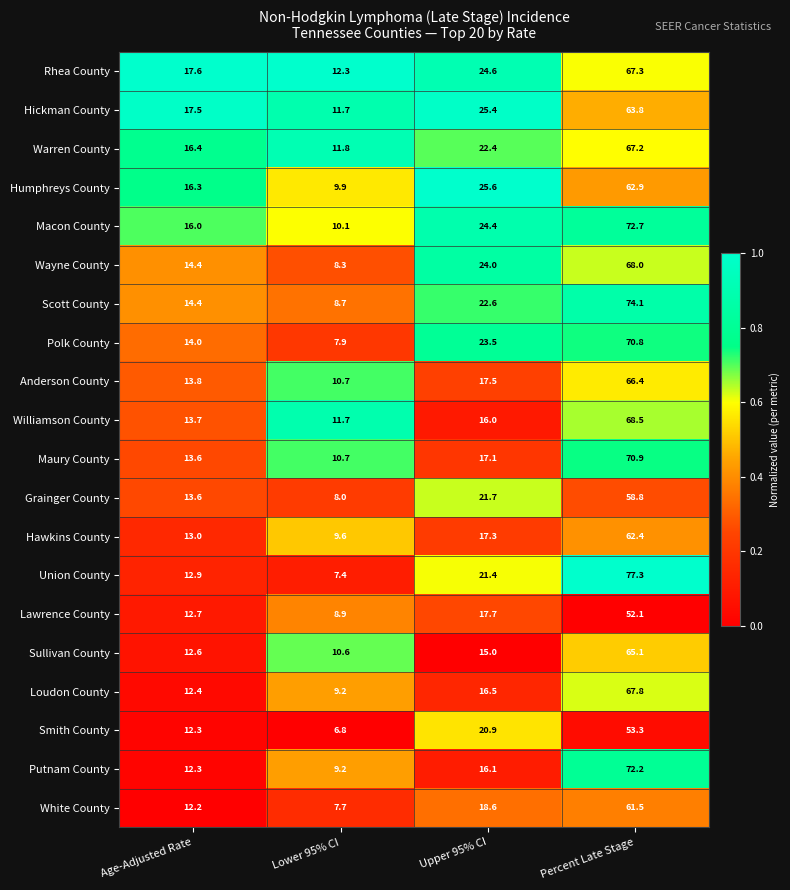

At Upper 95% CI, list the series in order from largest to smallest.

Humphreys County, Hickman County, Rhea County, Macon County, Wayne County, Polk County, Scott County, Warren County, Grainger County, Union County, Smith County, White County, Lawrence County, Anderson County, Hawkins County, Maury County, Loudon County, Putnam County, Williamson County, Sullivan County